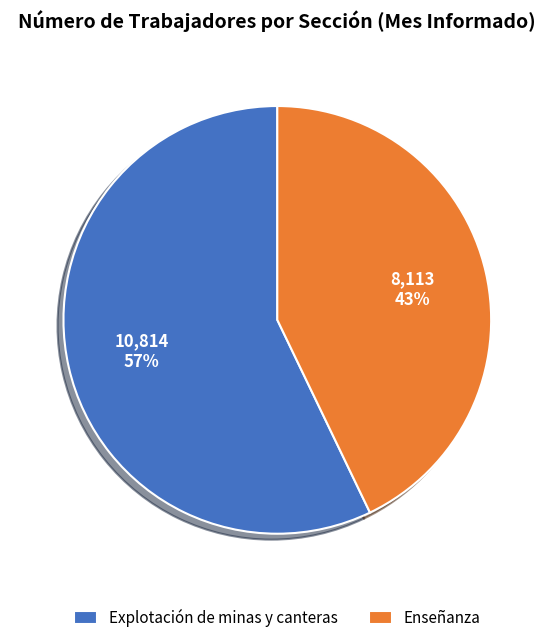

Approximately how many times larger is the value at Explotación de minas y canteras compared to Enseñanza?

1.3